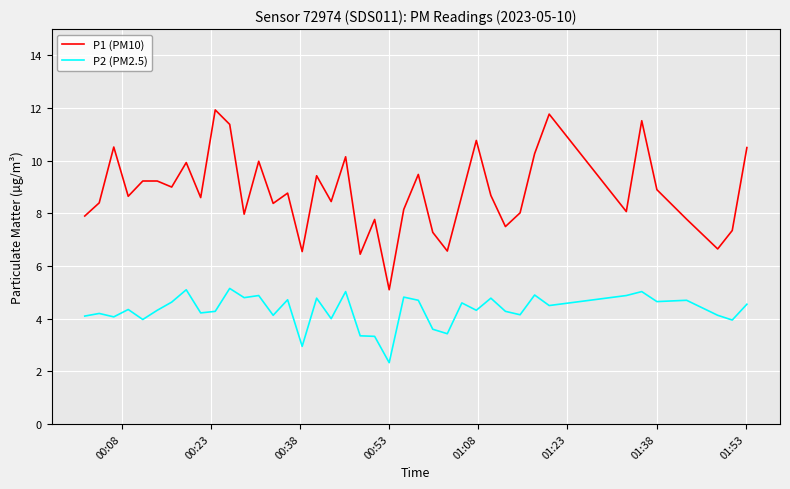

Which series has the largest total across all categories?

P1 (PM10)